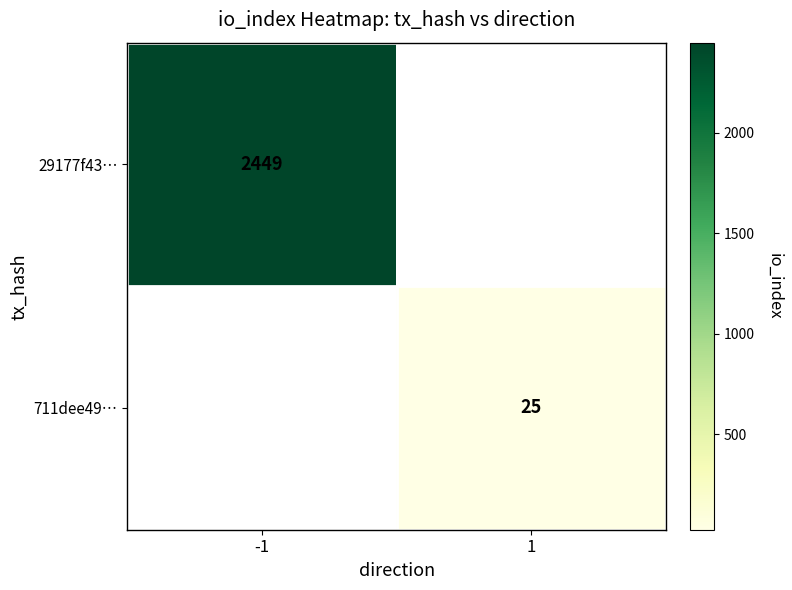

The value of 29177f43… at -1 is 3274.5. True or false?

False